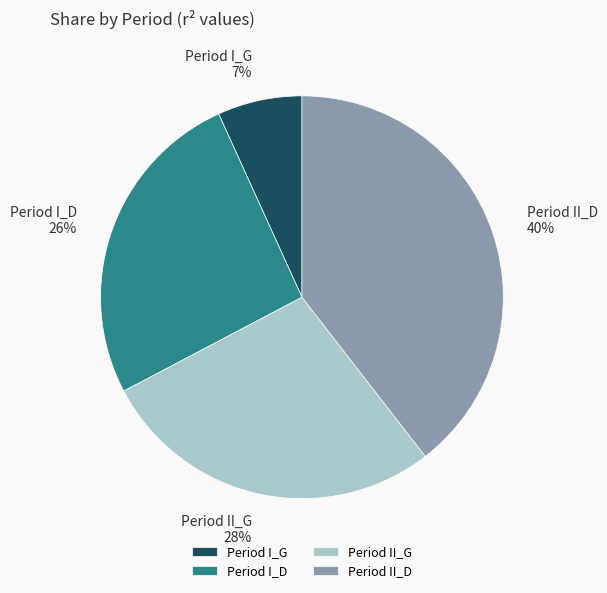

Rank the categories by value from highest to lowest.

Period II_D, Period II_G, Period I_D, Period I_G